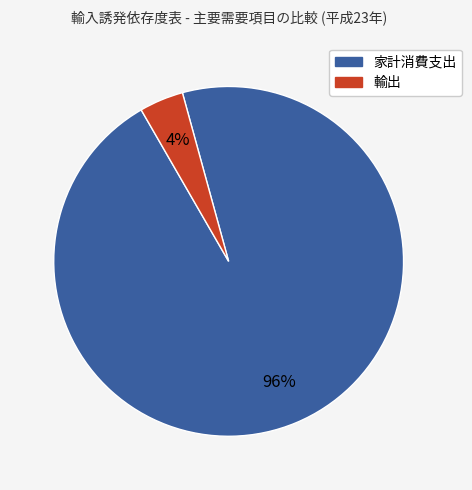

To the nearest percent, what is the average slice percentage?

50%